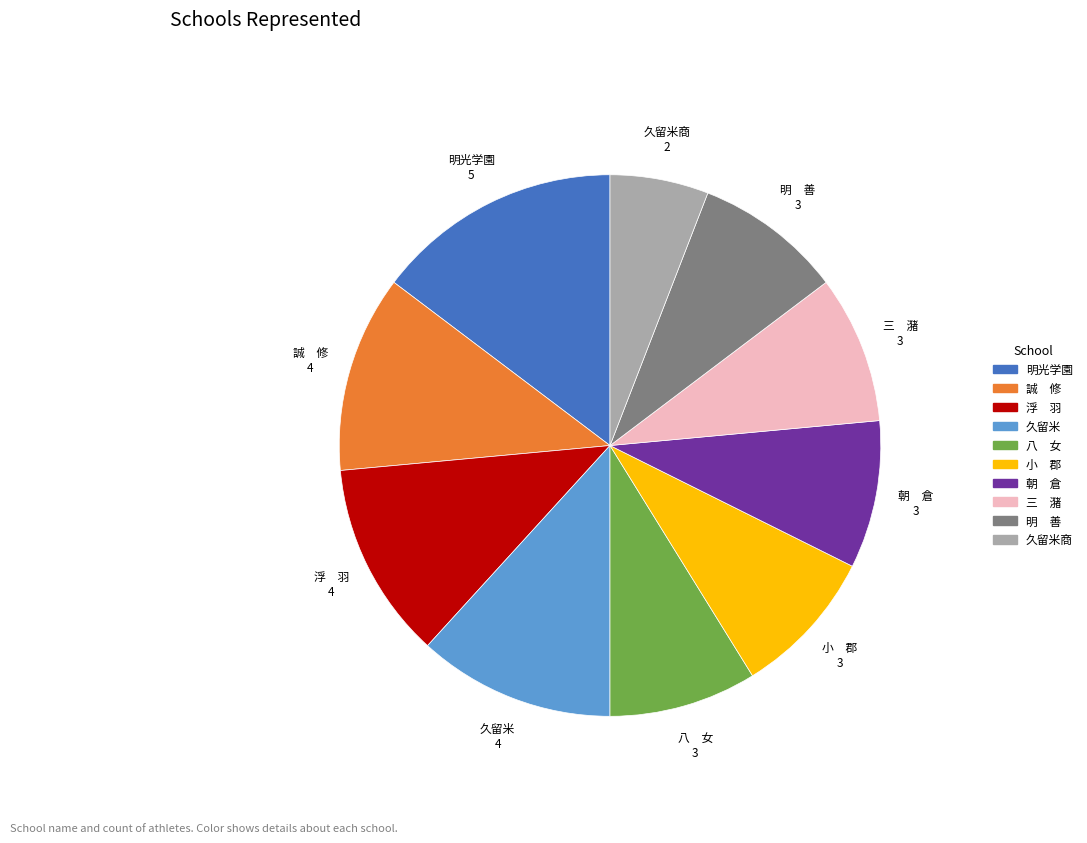

Is there any slice that represents more than half of the pie?

No